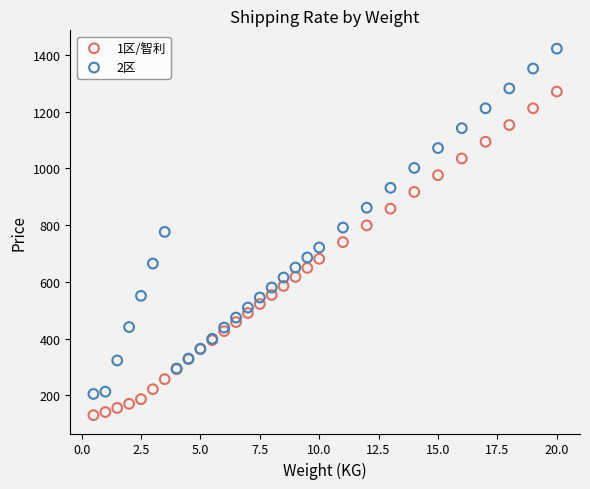

What is the X range (max minus min) for the scatter plot?

19.5